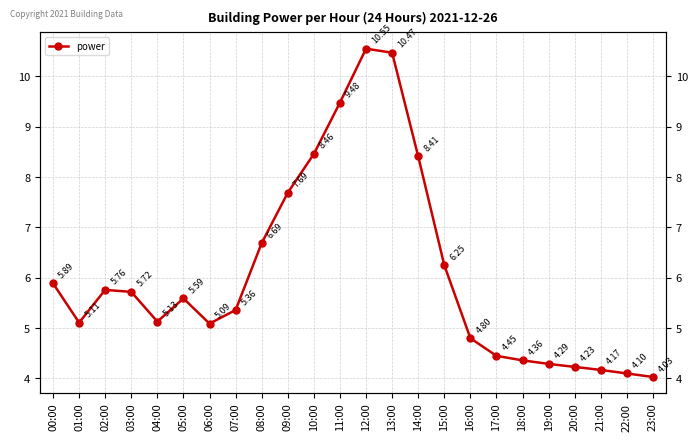

What position from the right is 19:00?

5